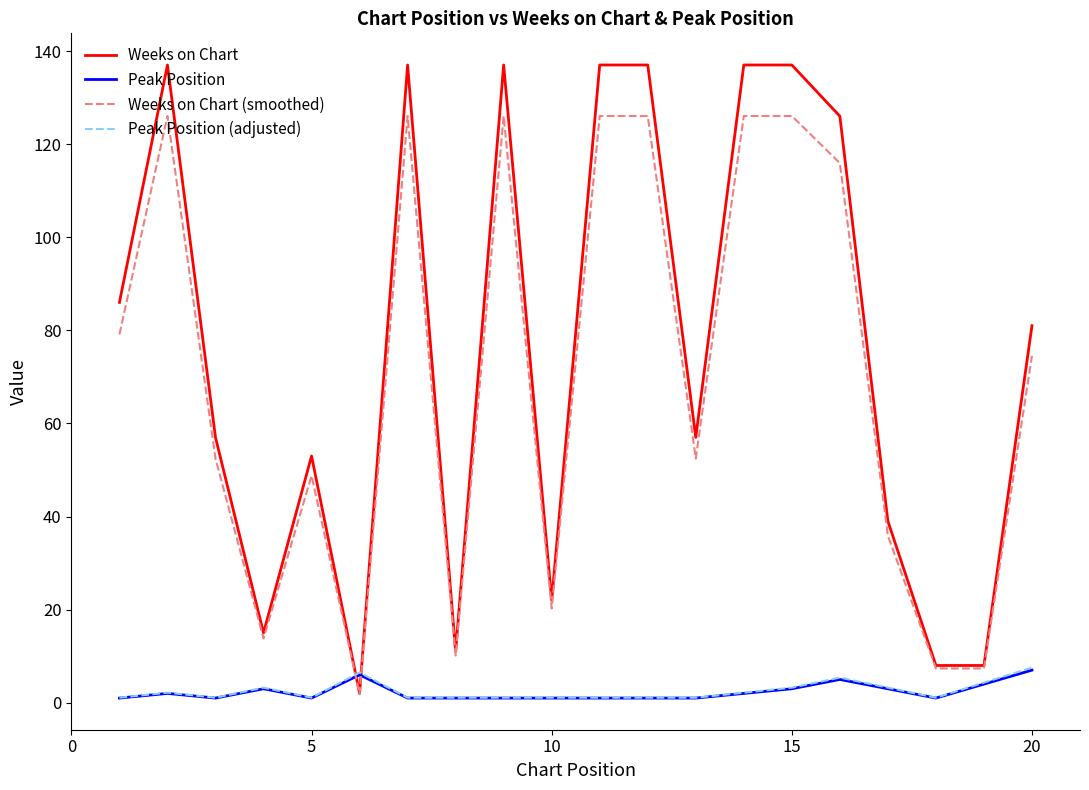

True or false: Weeks on Chart and Peak Position (adjusted) intersect in this chart.

True